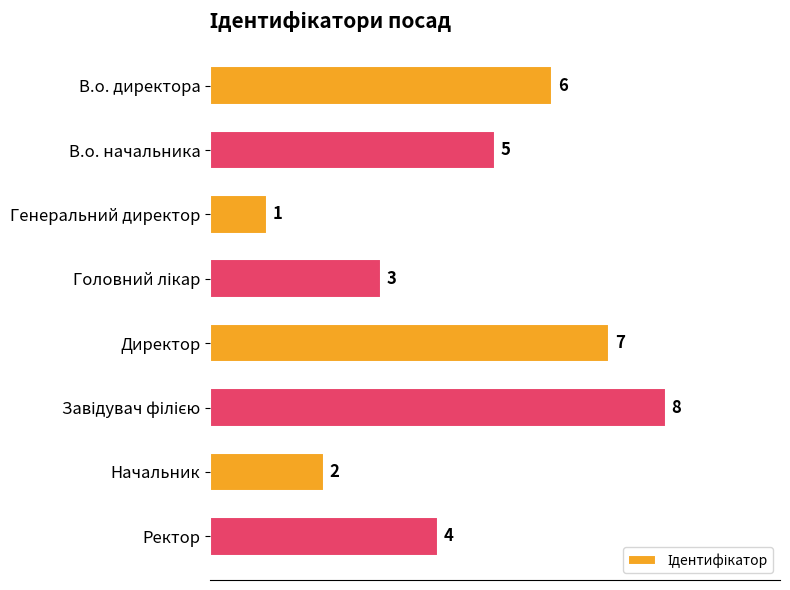

What is the sum of all values?

36